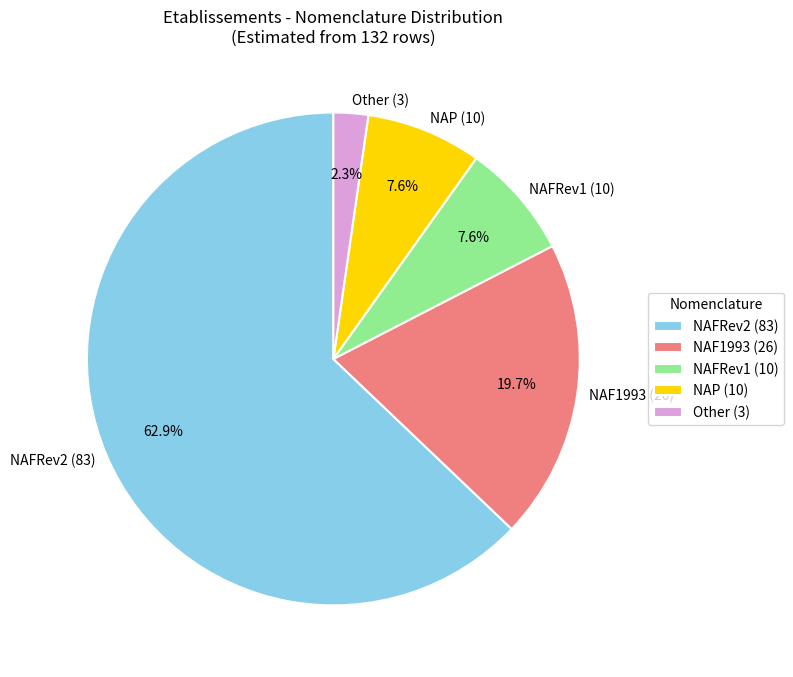

Approximately how many times larger is the value at NAFRev2 (83) compared to NAFRev1 (10)?

8.3